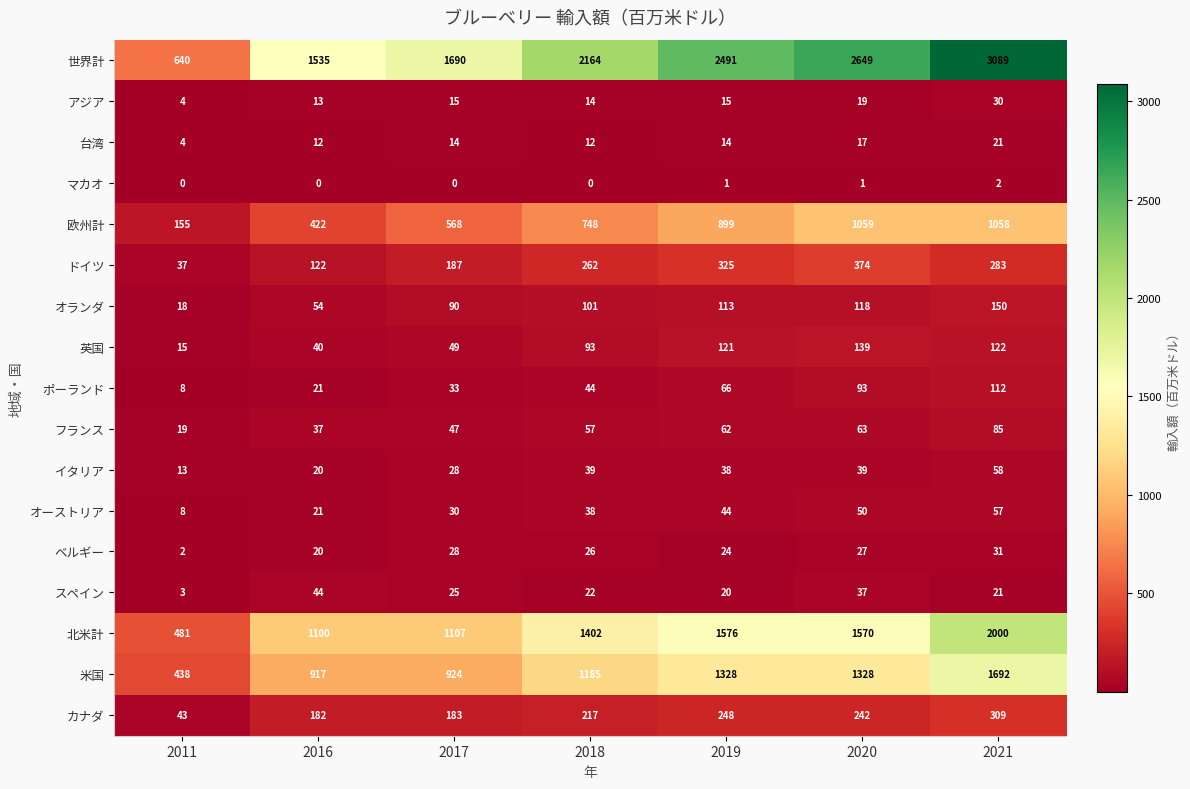

Read the ポーランド value at 2017, to the nearest 10.

30